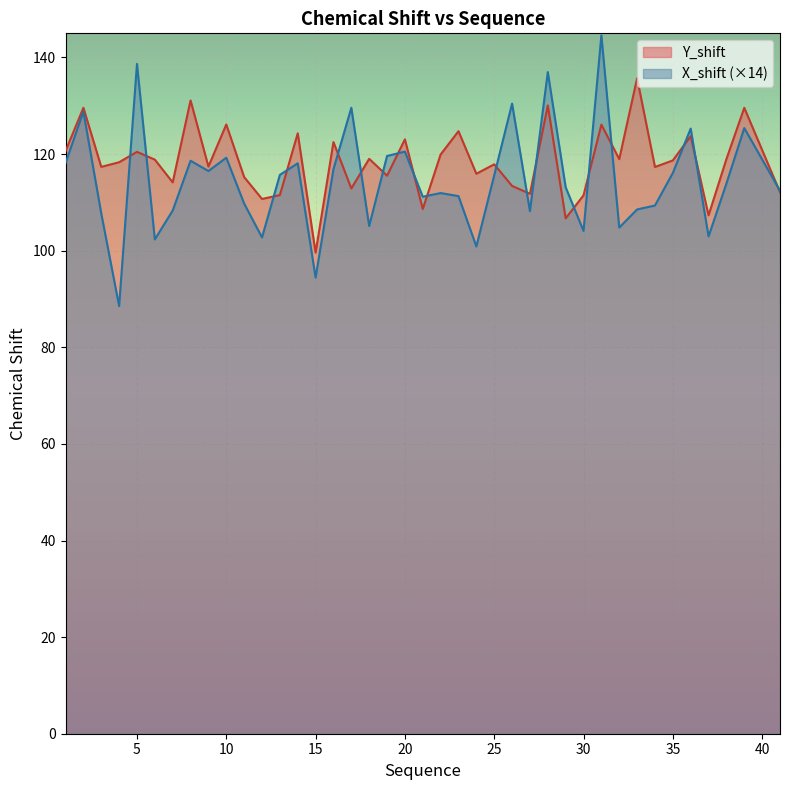

Which category has the highest value in the Y_shift series?

33